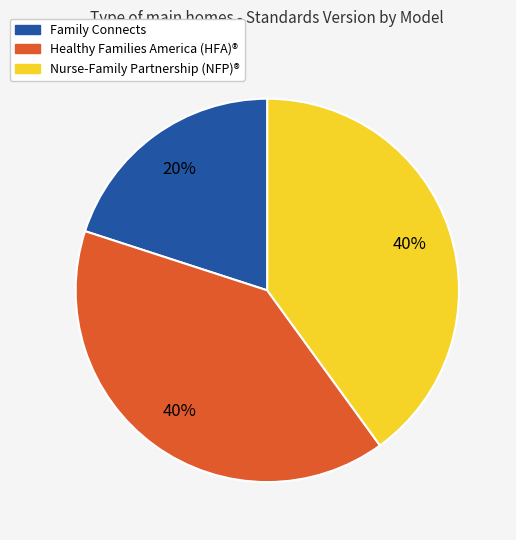

Does Healthy Families America (HFA)® represent more than half of the total?

No